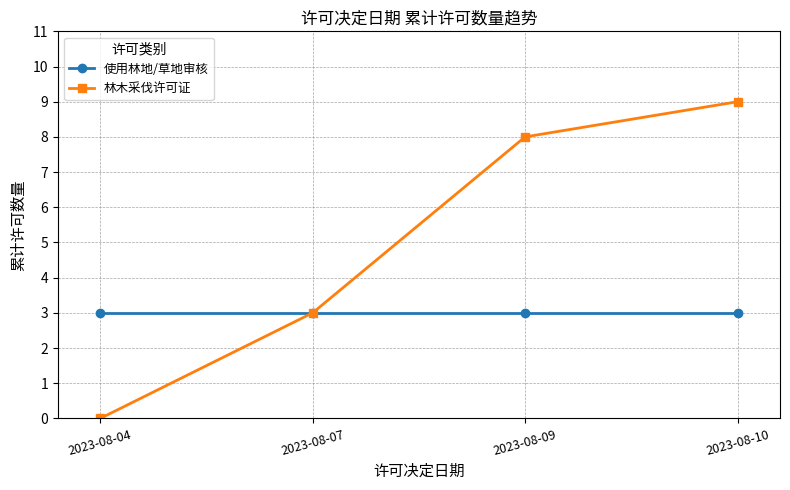

Which series changed the most between 2023-08-04 and 2023-08-09?

林木采伐许可证